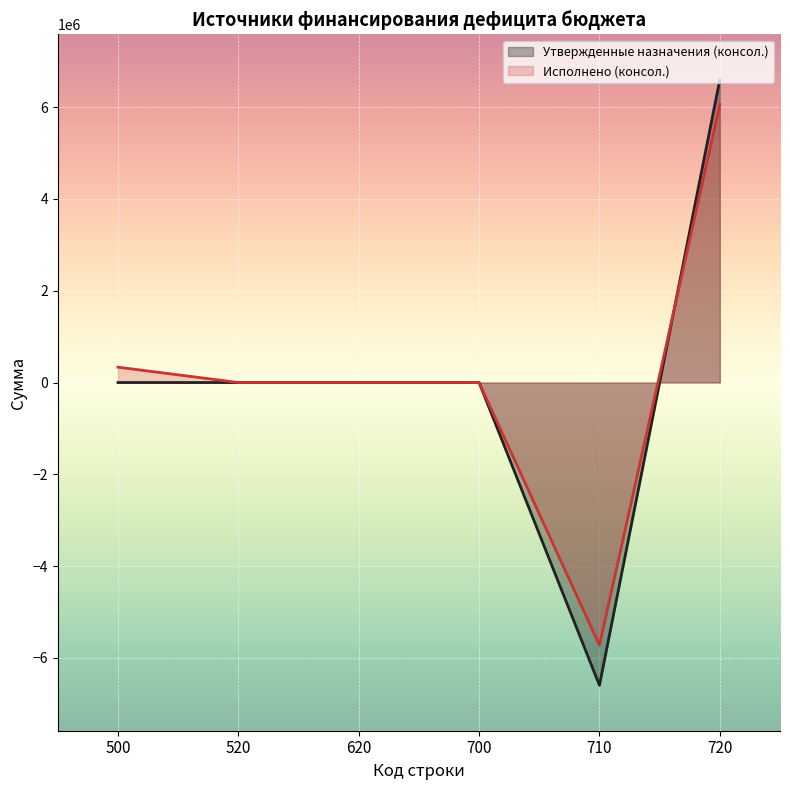

How many values in the Исполнено (консол.) series are below 0?

1